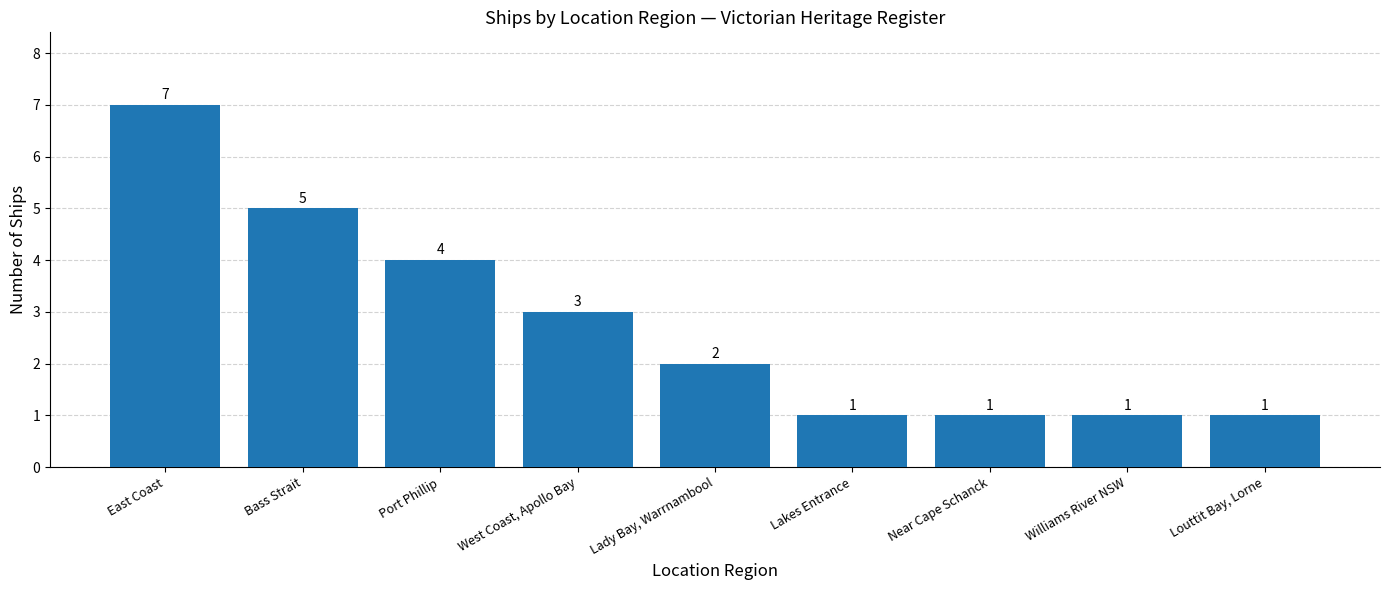

What is the label of the 3rd bar from the left?

Port Phillip